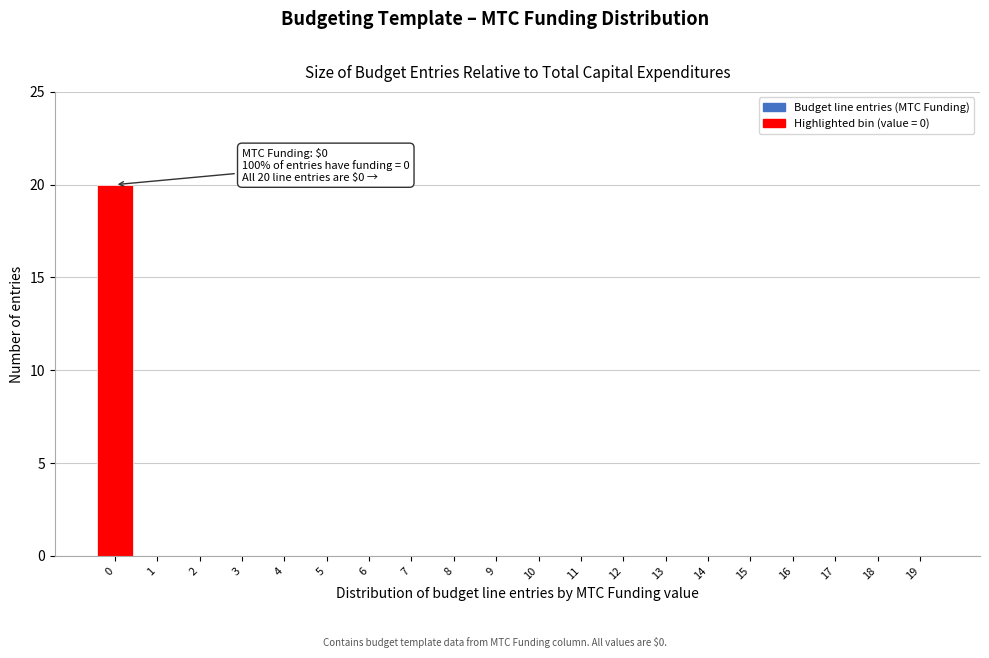

Reading right to left, extract all data points from this chart.

19=0	18=0	17=0	16=0	15=0	14=0	13=0	12=0	11=0	10=0	9=0	8=0	7=0	6=0	5=0	4=0	3=0	2=0	1=0	0=20